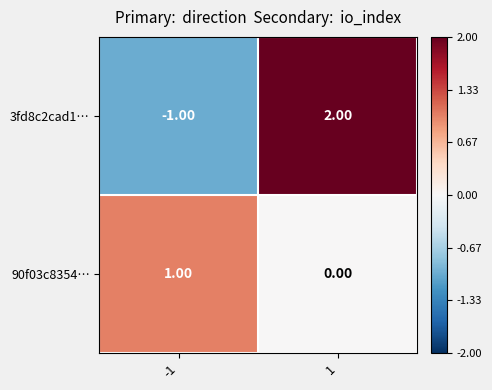

How many positive values does the 3fd8c2cad1… series have?

1